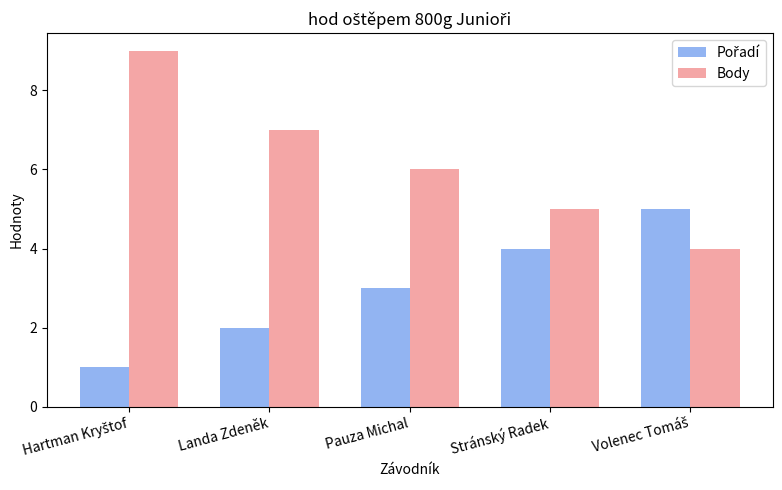

What is the difference between the second highest and minimum values in the Body series?

3